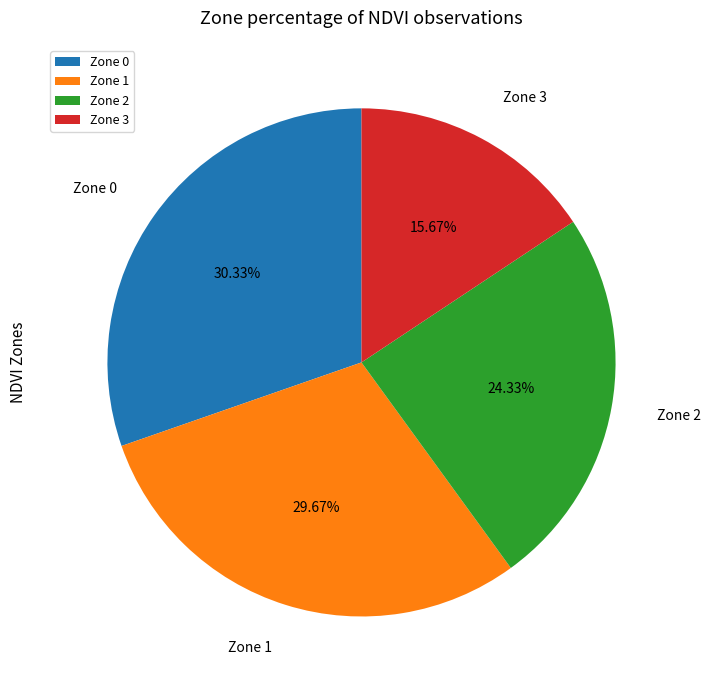

Approximately how many times larger is the value at Zone 1 compared to Zone 0?

1.0